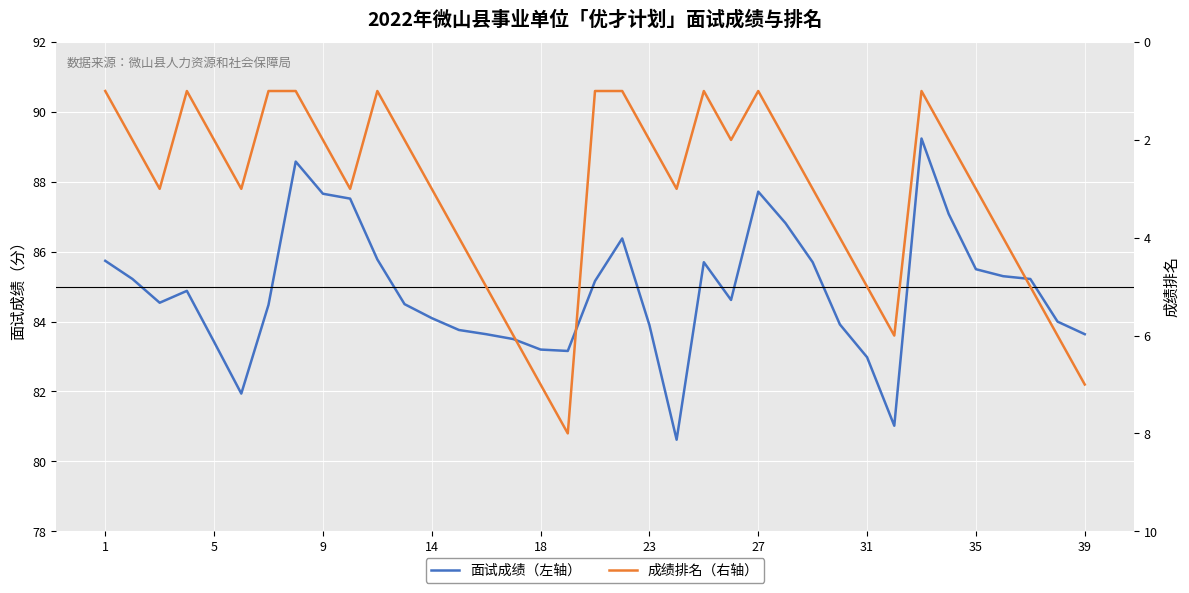

Does the chart display data point markers on the line(s)?

No